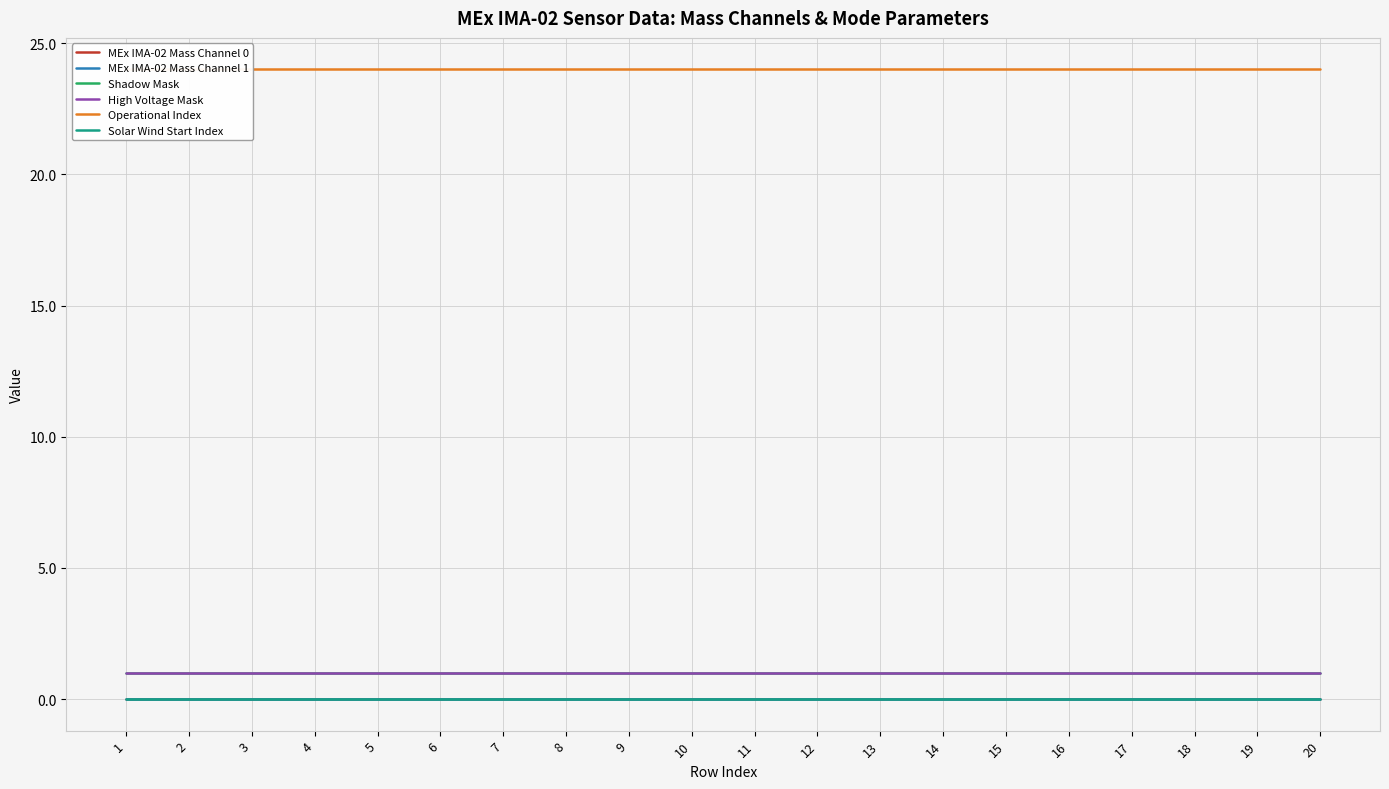

Is this an area chart (filled region under the line)?

No